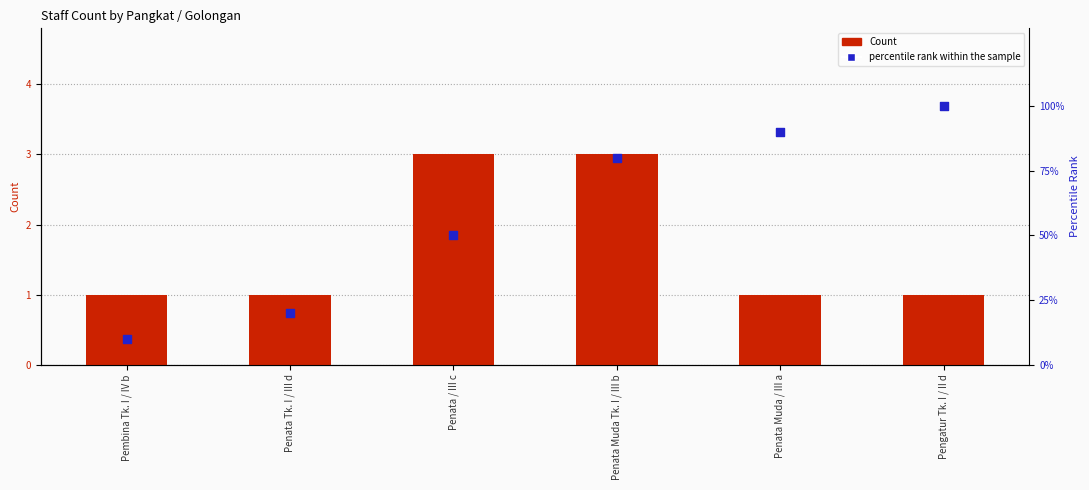

Is the value of percentile rank within the sample at Penata Tk. I / III d greater than the value of Count at Penata Muda Tk. I / III b?

Yes